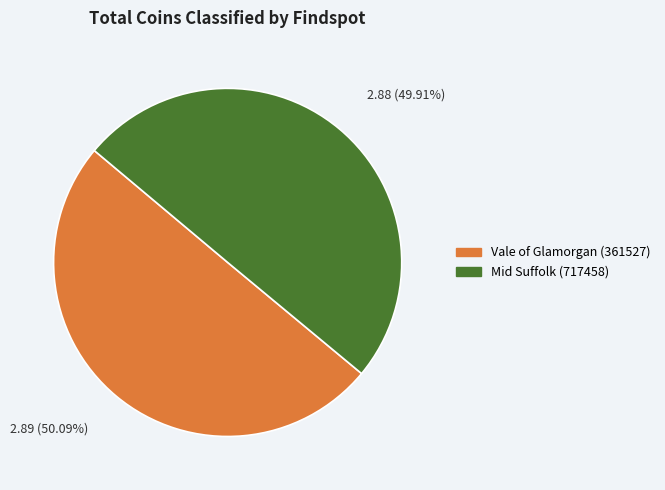

How many slices are in this pie chart?

2